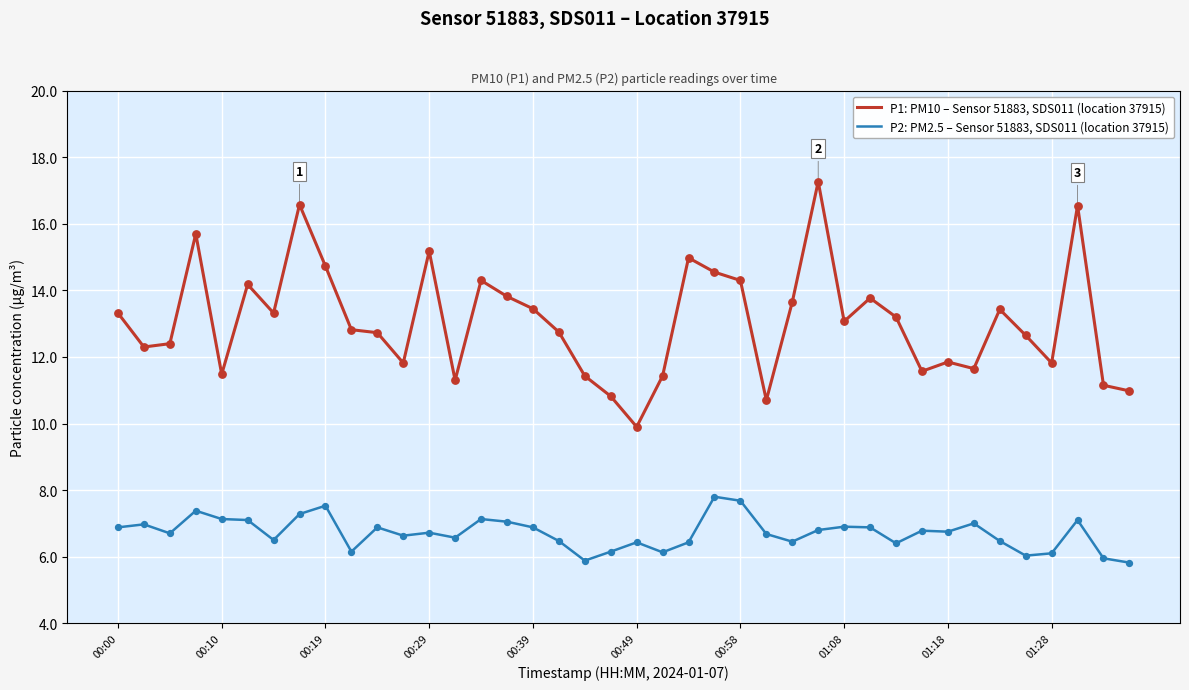

At how many categories does at least one series exceed 6?

40